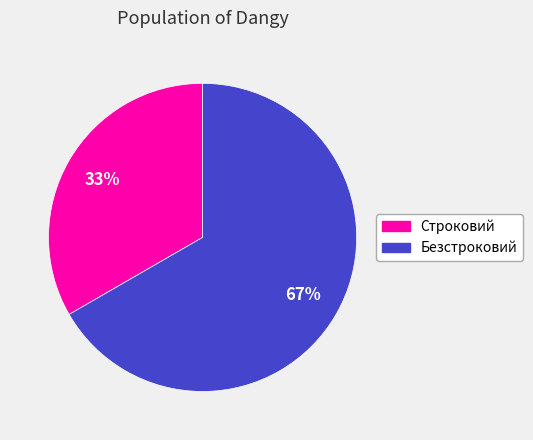

What is the smallest slice in the pie chart?

Строковий